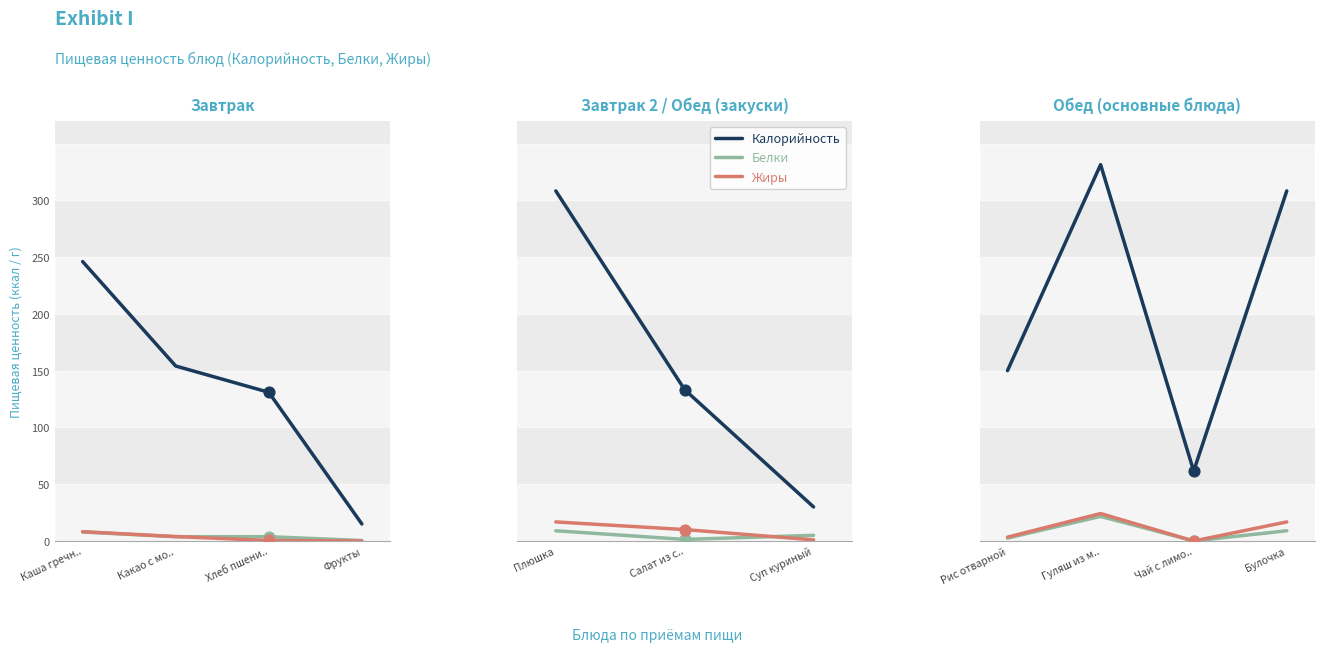

What are all the series names shown in the legend?

Калорийность, Белки, Жиры